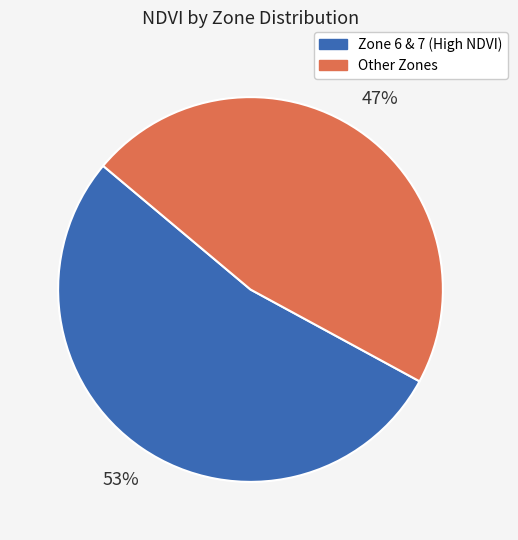

Count the number of slices in the pie.

2